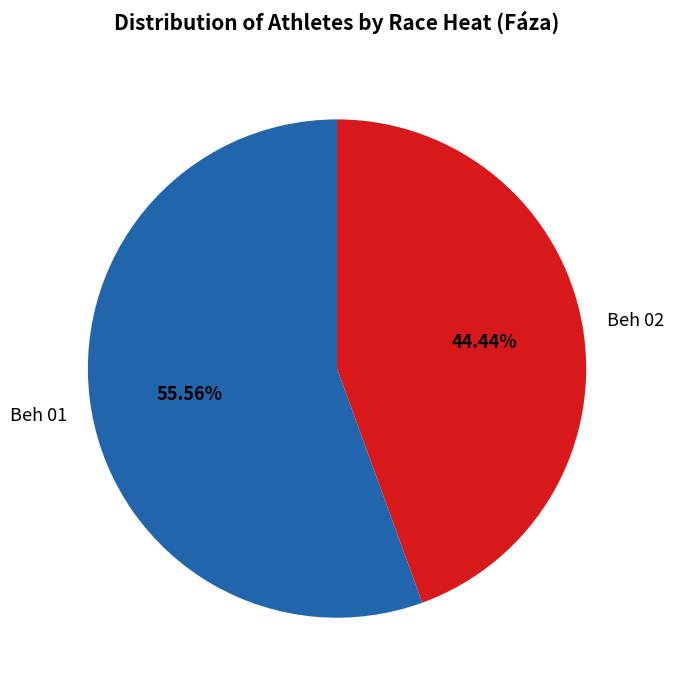

Rank the categories by value from lowest to highest.

Beh 02, Beh 01